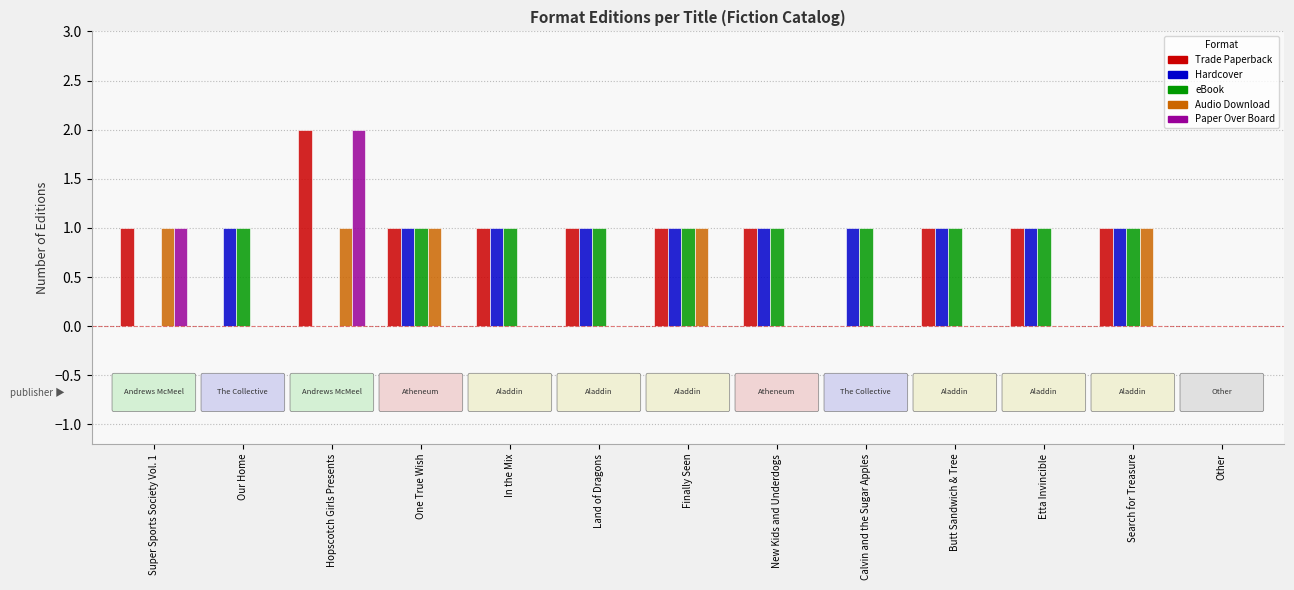

Reading left to right, what are all the values shown in this chart?

Trade Paperback: Super Sports Society Vol. 1=1	Our Home=0	Hopscotch Girls Presents=2	One True Wish=1	In the Mix=1	Land of Dragons=1	Finally Seen=1	New Kids and Underdogs=1	Calvin and the Sugar Apples=0	Butt Sandwich & Tree=1	Etta Invincible=1	Search for Treasure=1	Other=0
Hardcover: Super Sports Society Vol. 1=0	Our Home=1	Hopscotch Girls Presents=0	One True Wish=1	In the Mix=1	Land of Dragons=1	Finally Seen=1	New Kids and Underdogs=1	Calvin and the Sugar Apples=1	Butt Sandwich & Tree=1	Etta Invincible=1	Search for Treasure=1	Other=0
eBook: Super Sports Society Vol. 1=0	Our Home=1	Hopscotch Girls Presents=0	One True Wish=1	In the Mix=1	Land of Dragons=1	Finally Seen=1	New Kids and Underdogs=1	Calvin and the Sugar Apples=1	Butt Sandwich & Tree=1	Etta Invincible=1	Search for Treasure=1	Other=0
Audio Download: Super Sports Society Vol. 1=1	Our Home=0	Hopscotch Girls Presents=1	One True Wish=1	In the Mix=0	Land of Dragons=0	Finally Seen=1	New Kids and Underdogs=0	Calvin and the Sugar Apples=0	Butt Sandwich & Tree=0	Etta Invincible=0	Search for Treasure=1	Other=0
Paper Over Board: Super Sports Society Vol. 1=1	Our Home=0	Hopscotch Girls Presents=2	One True Wish=0	In the Mix=0	Land of Dragons=0	Finally Seen=0	New Kids and Underdogs=0	Calvin and the Sugar Apples=0	Butt Sandwich & Tree=0	Etta Invincible=0	Search for Treasure=0	Other=0